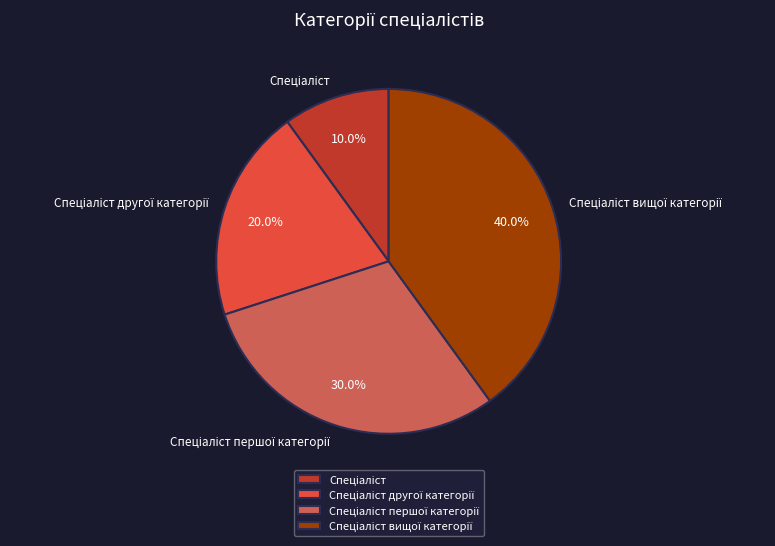

Is there a majority slice in this chart?

No